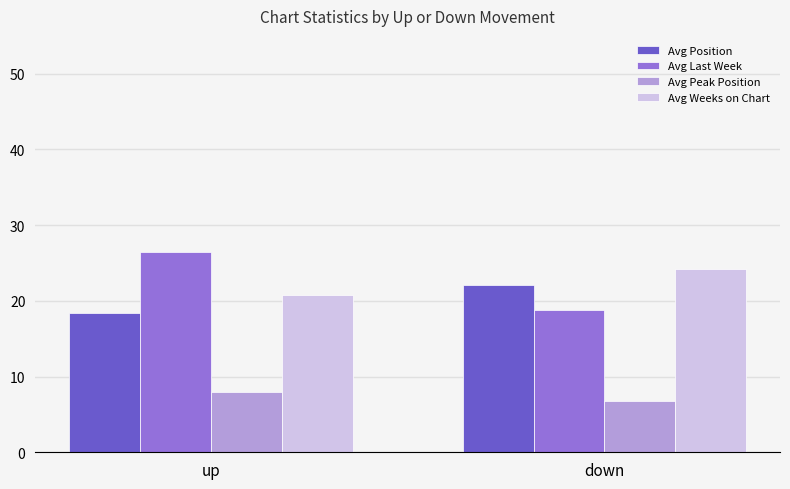

How many series are shown in this chart?

4